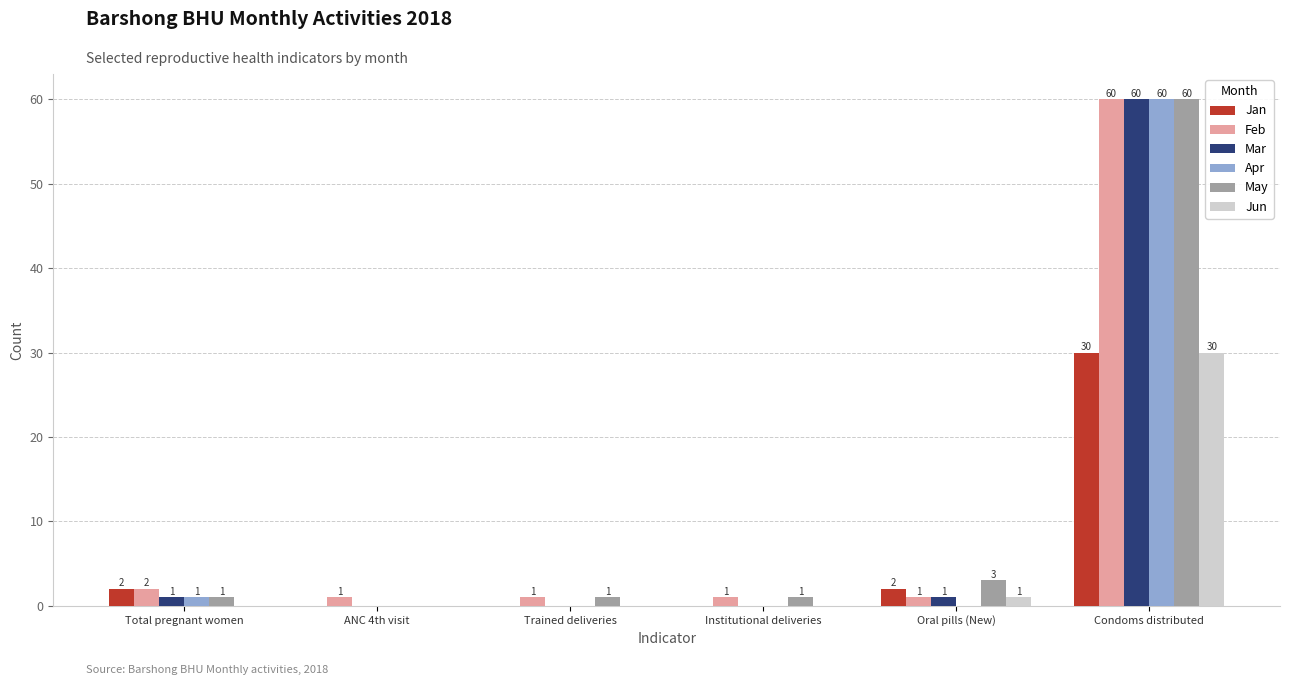

What is the average value of the Feb series?

11